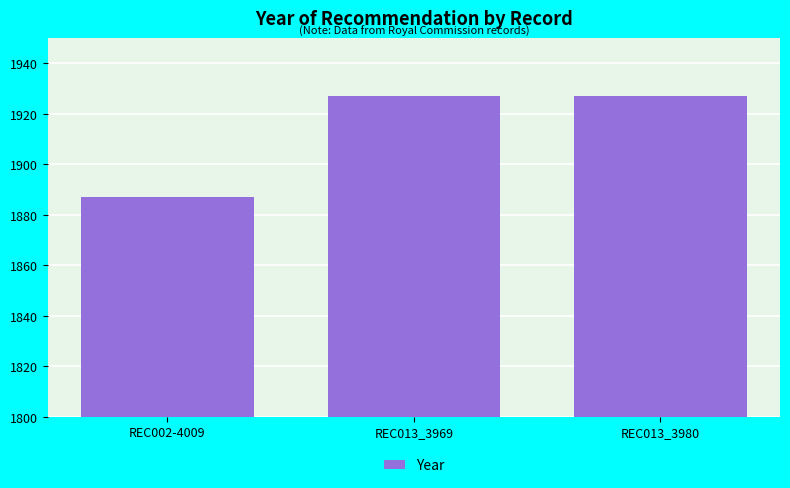

Which has a higher value, REC002-4009 or REC013_3969?

REC013_3969